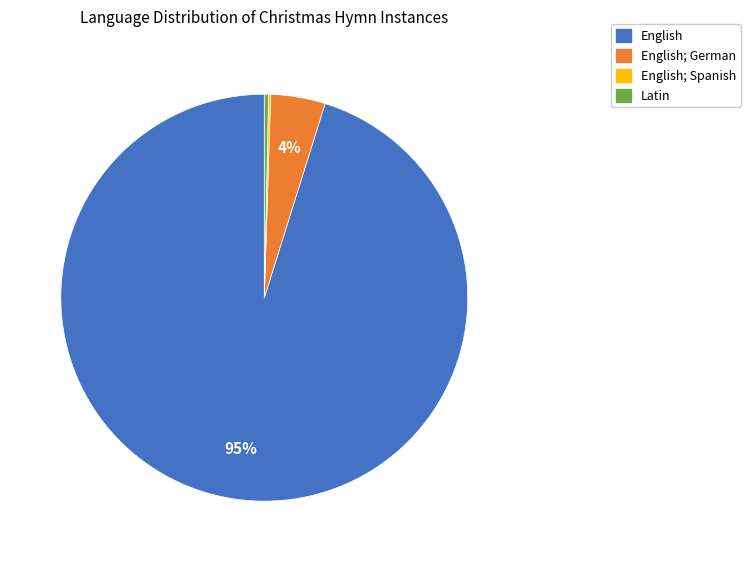

Does any single category account for the majority?

Yes